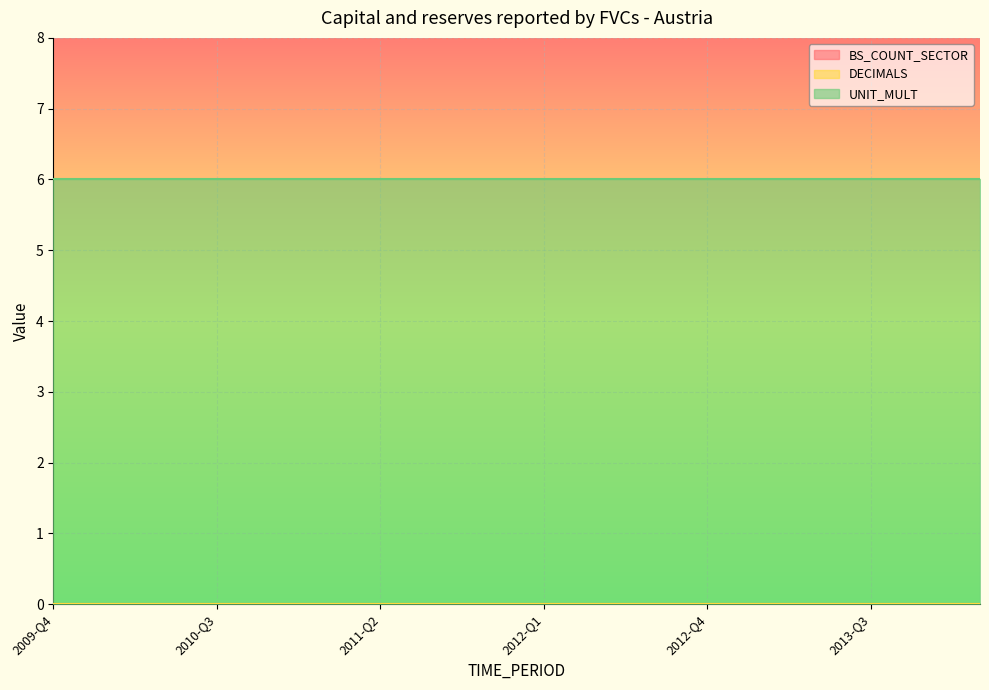

Reading right to left, what are all the values shown in this chart?

BS_COUNT_SECTOR: 0	0	0	0	0	0	0	0	0	0	0	0	0	0	0	0	0	0
DECIMALS: 0	0	0	0	0	0	0	0	0	0	0	0	0	0	0	0	0	0
UNIT_MULT: 6	6	6	6	6	6	6	6	6	6	6	6	6	6	6	6	6	6